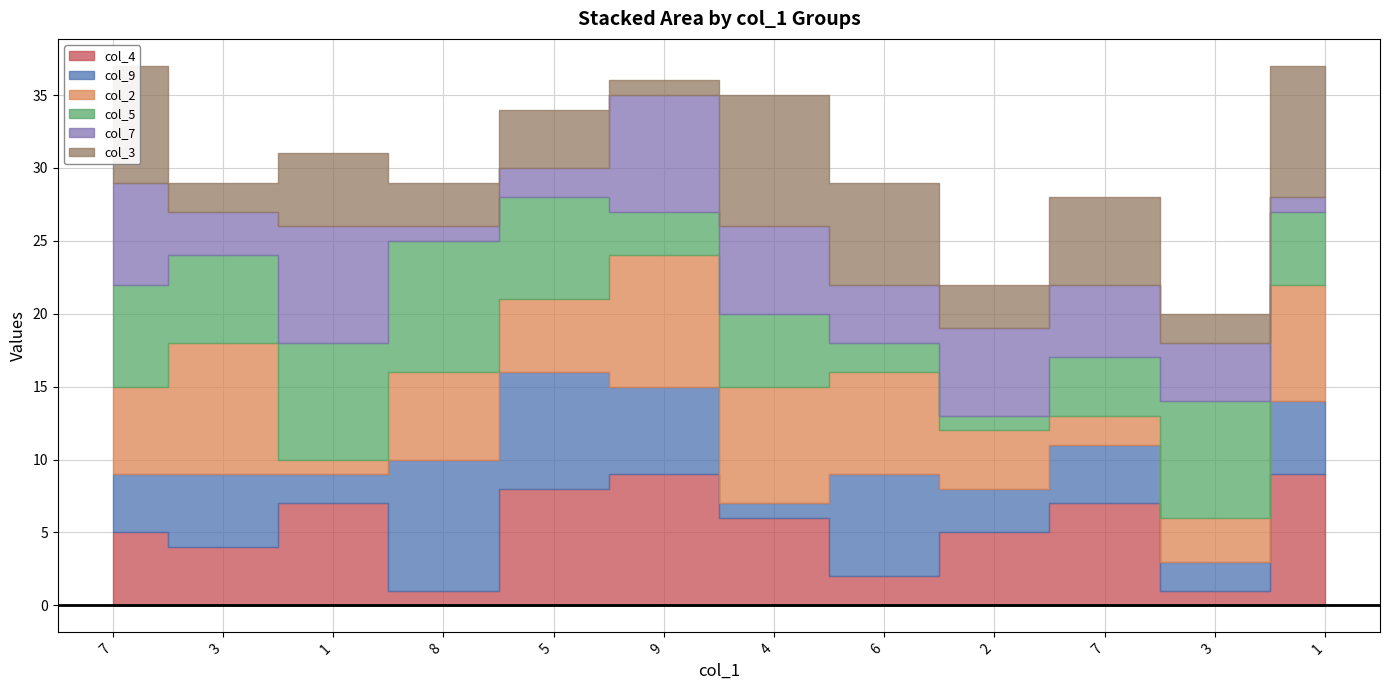

What is the label of the 4th point from the right?

2